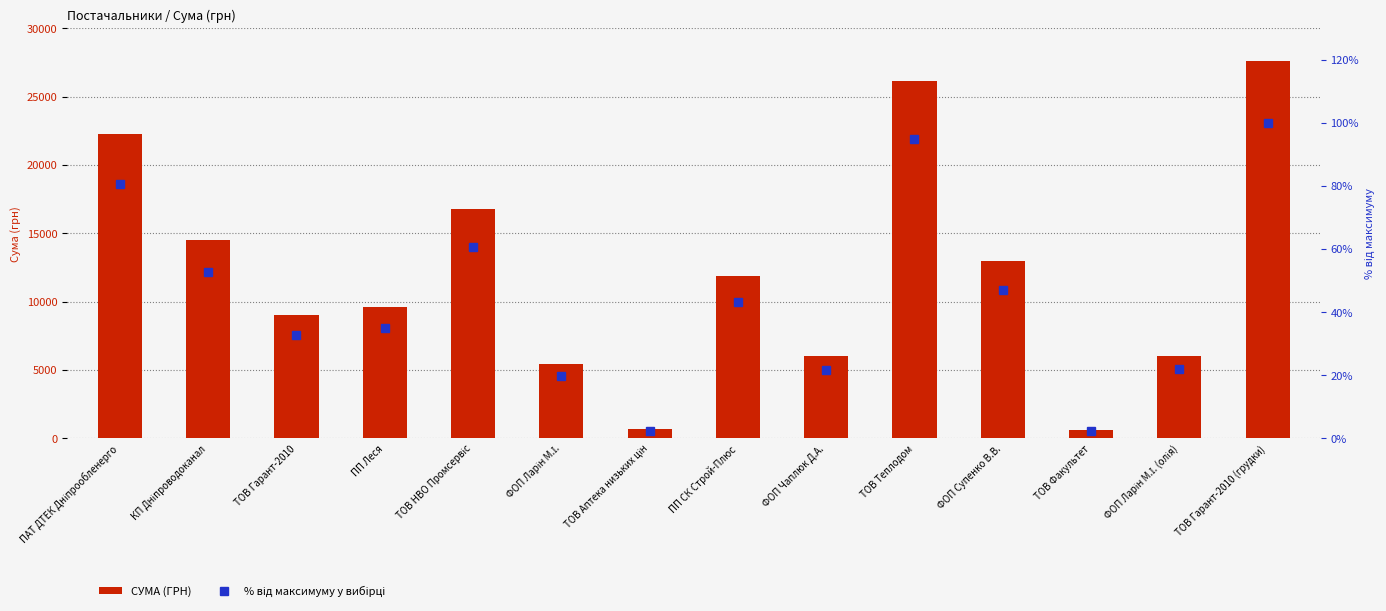

The value of СУМА (ГРН) at ПП СК Строй-Плюс is 3935.2. True or false?

False